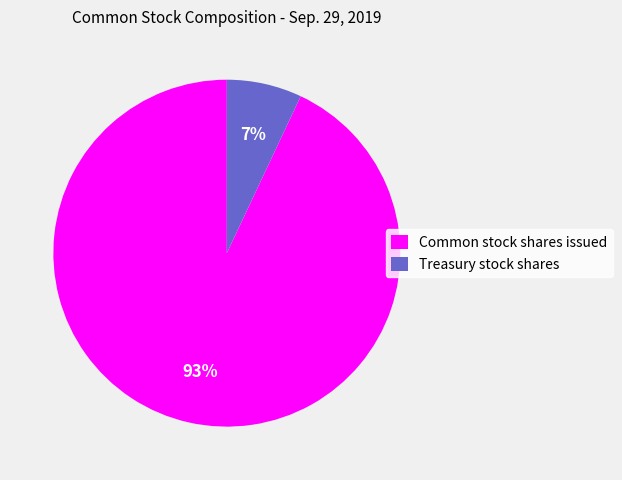

Does any single category account for the majority?

Yes